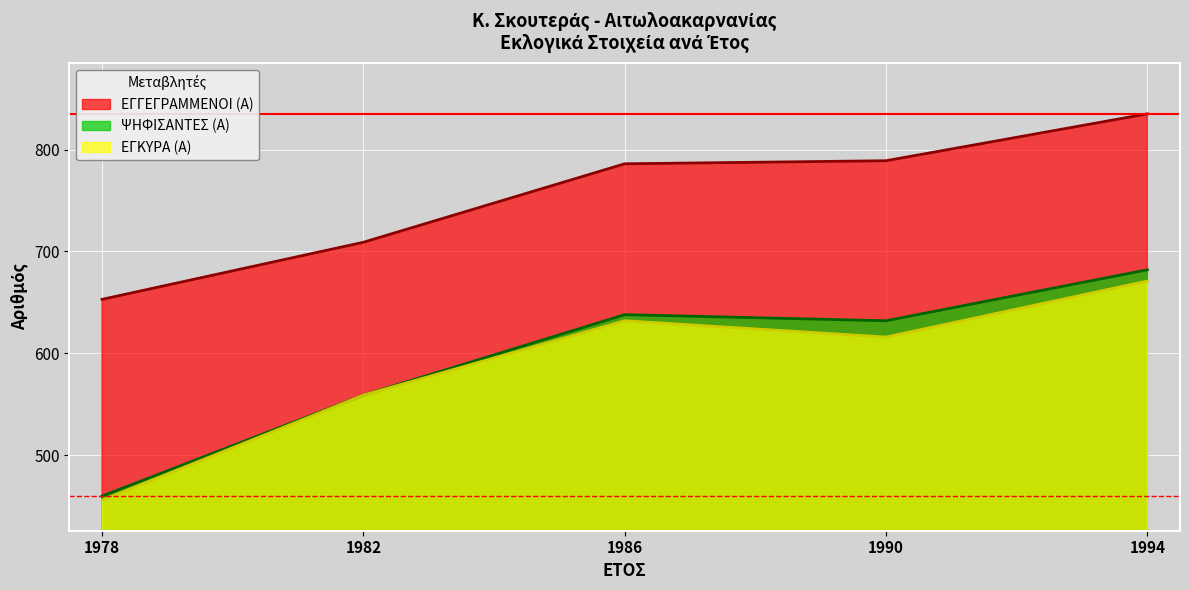

Reading left to right, transcribe all the data shown in this chart.

ΕΓΓΕΓΡΑΜΜΕΝΟΙ (Α): 1978=653	1982=709	1986=786	1990=789	1994=835
ΨΗΦΙΣΑΝΤΕΣ (Α): 1978=460	1982=559	1986=638	1990=632	1994=682
ΕΓΚΥΡΑ (Α): 1978=456	1982=559	1986=632	1990=616	1994=671